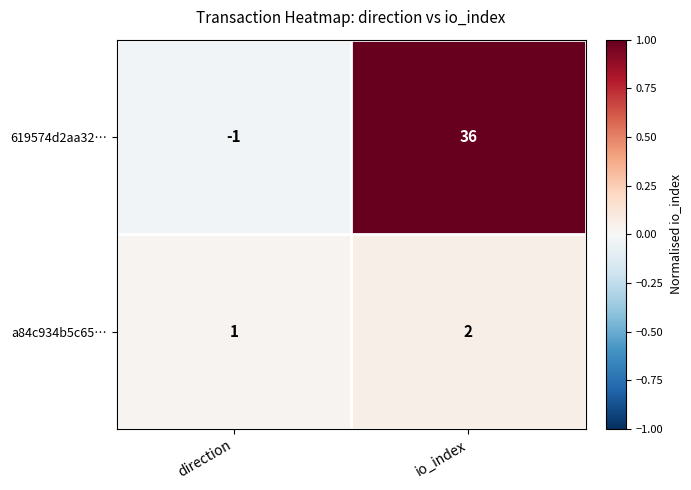

Which series has the largest total across all categories?

619574d2aa32…